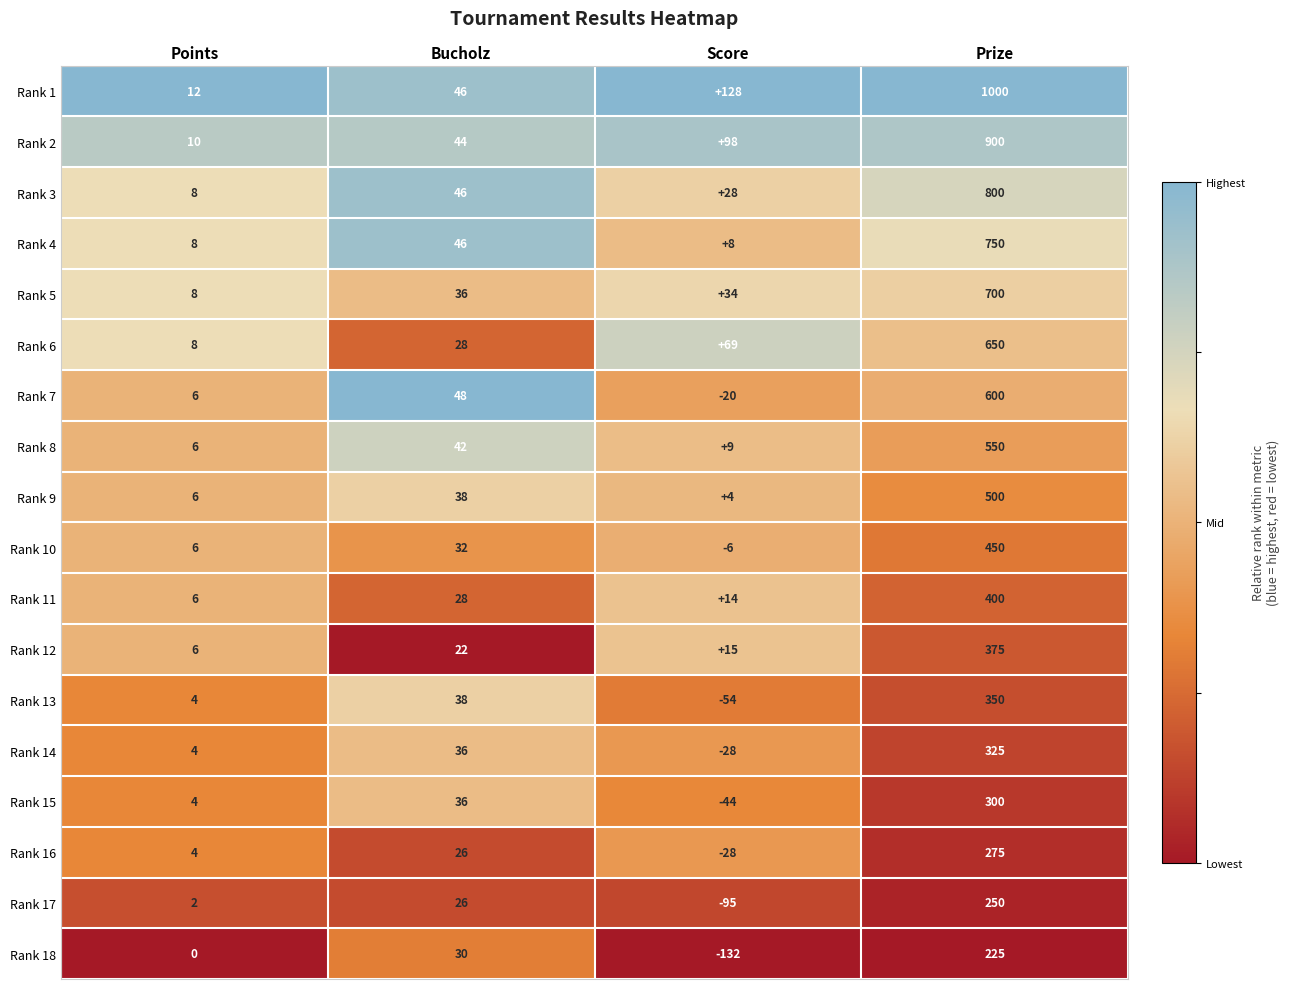

Rank the series by their maximum value, from lowest to highest.

Rank 18, Rank 17, Rank 16, Rank 15, Rank 14, Rank 13, Rank 12, Rank 11, Rank 10, Rank 9, Rank 8, Rank 7, Rank 6, Rank 5, Rank 4, Rank 3, Rank 2, Rank 1